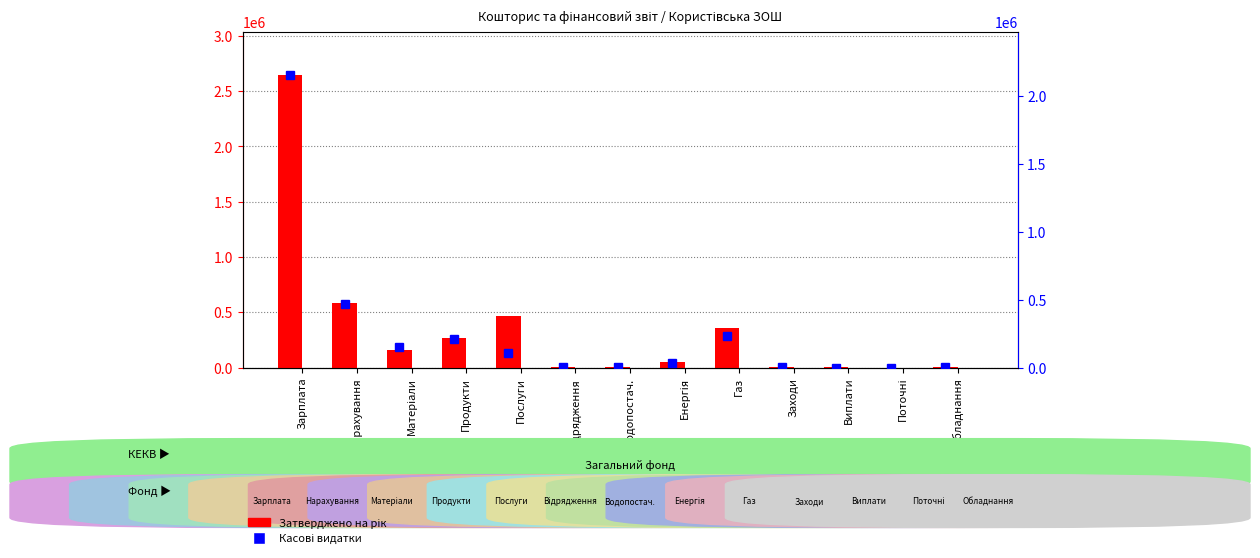

Are the bars horizontal?

No